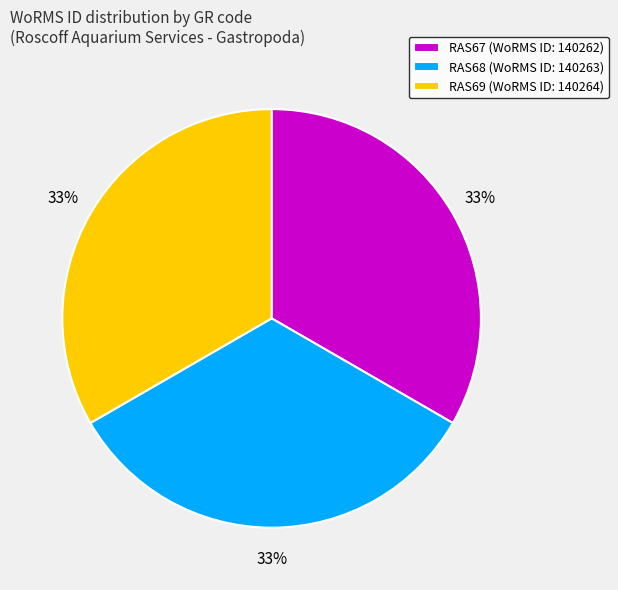

To the nearest percent, what portion does RAS67 represent?

33%